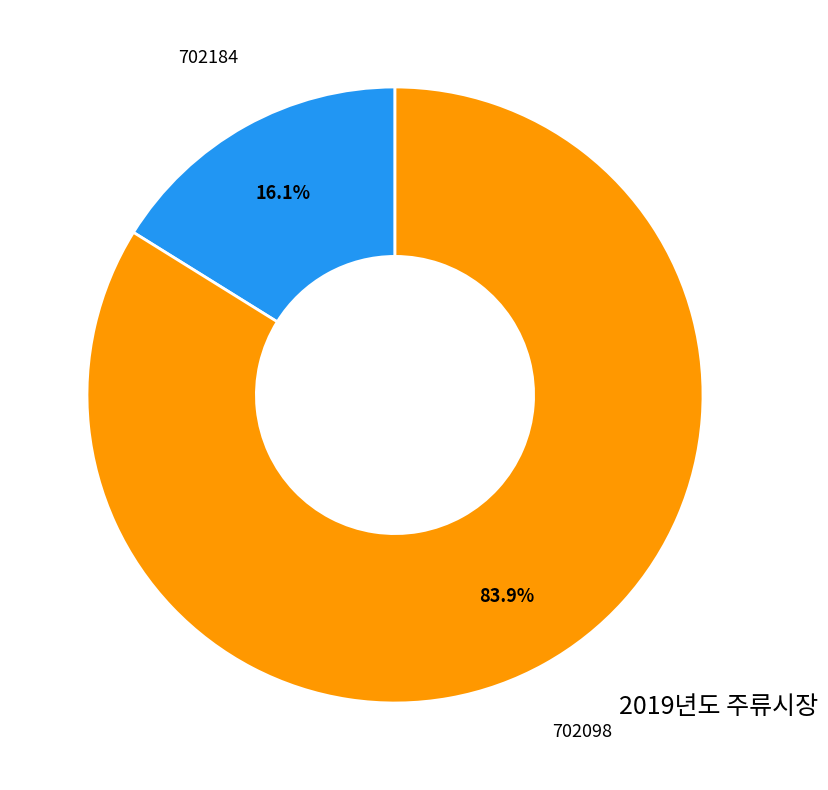

To the nearest percent, what portion does 702184 represent?

16%